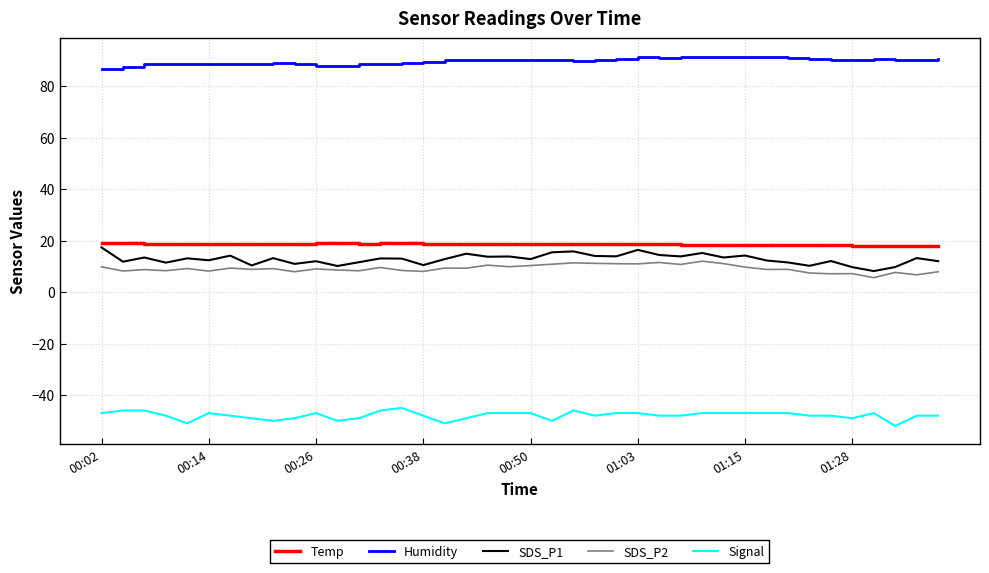

What is the lowest value of the Signal series?

-52.0